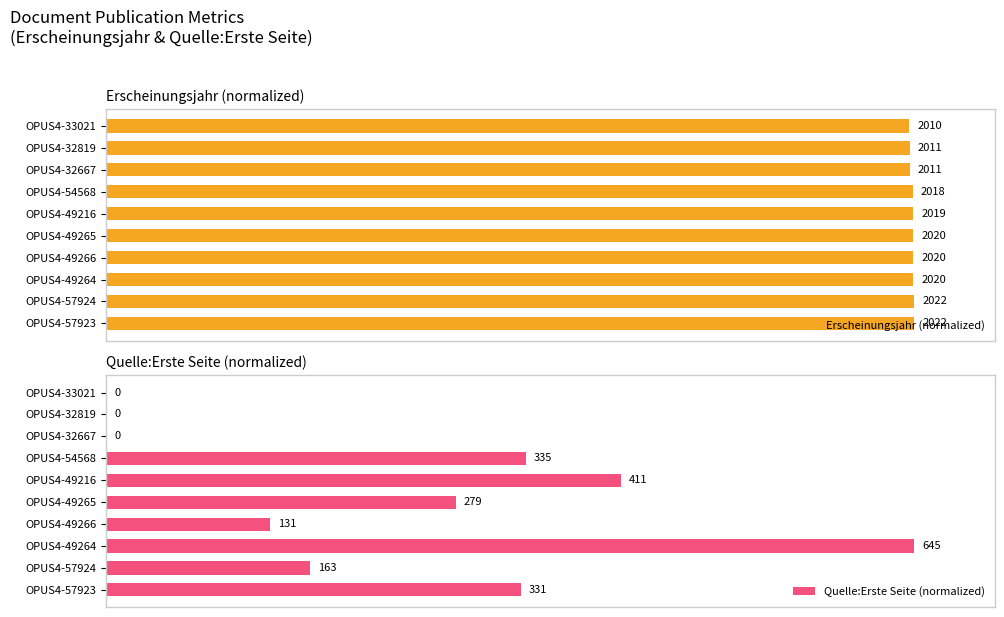

Between OPUS4-57923 and OPUS4-54568, which series saw the biggest shift?

Quelle:Erste Seite (normalized)